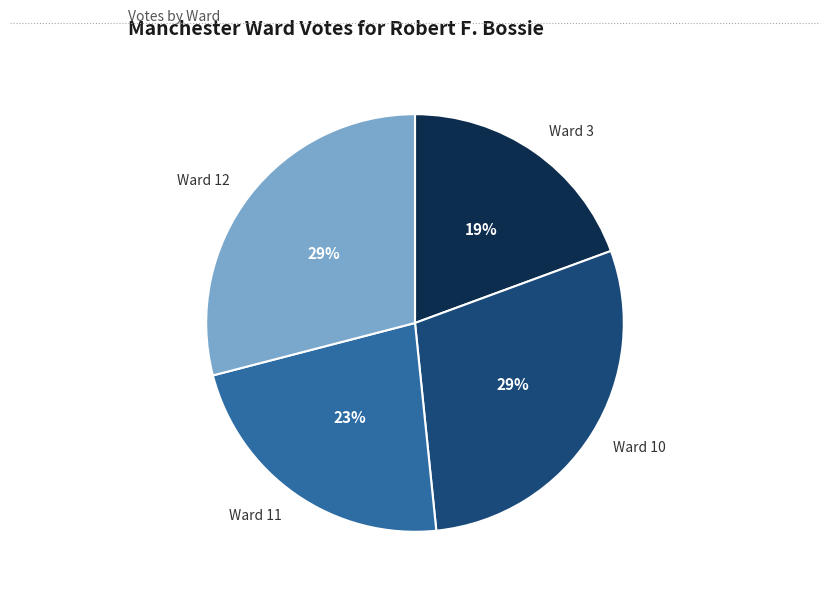

How many slices are in this pie chart?

4